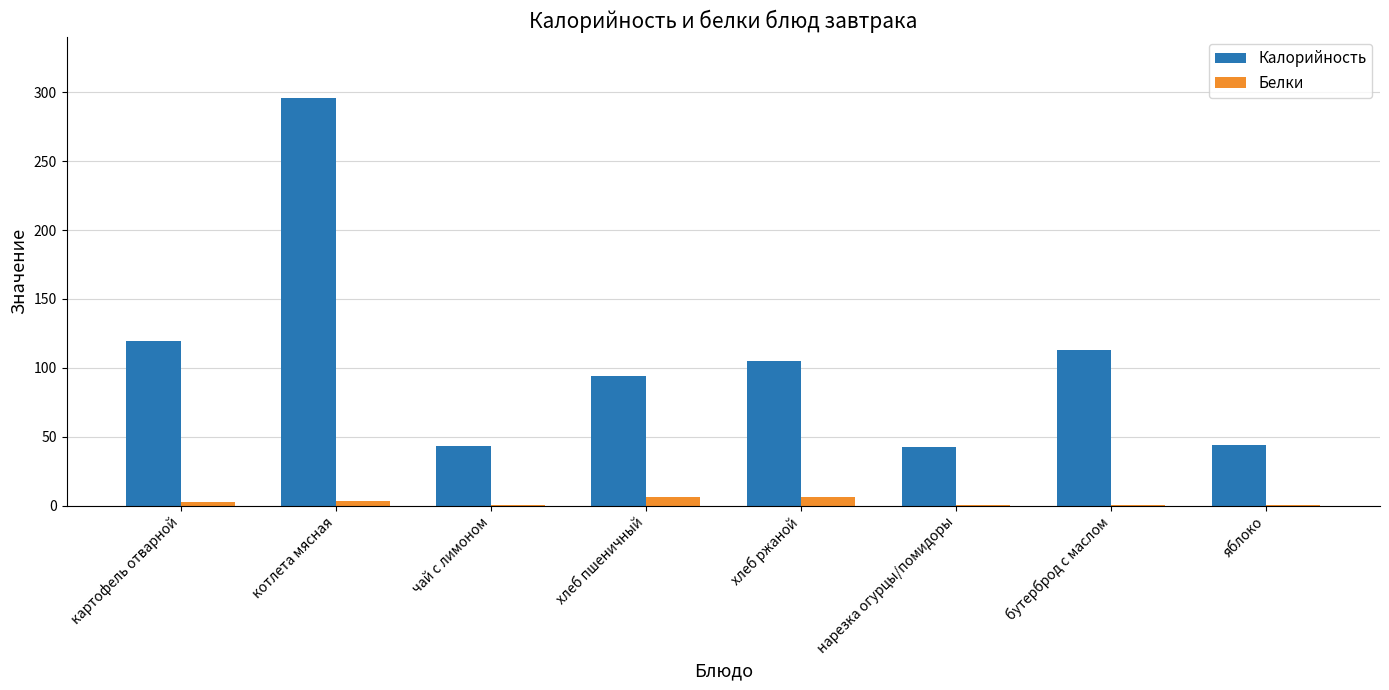

Is the value of Белки at бутерброд с маслом greater than the value of Калорийность at чай с лимоном?

No